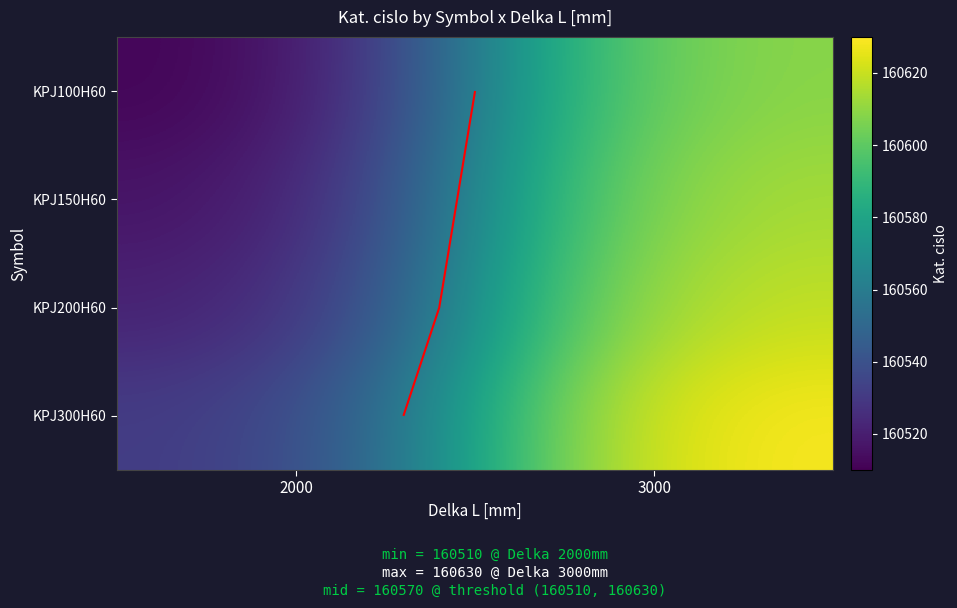

What is the sum of the KPJ200H60 values at 2000 and 3000?

321140